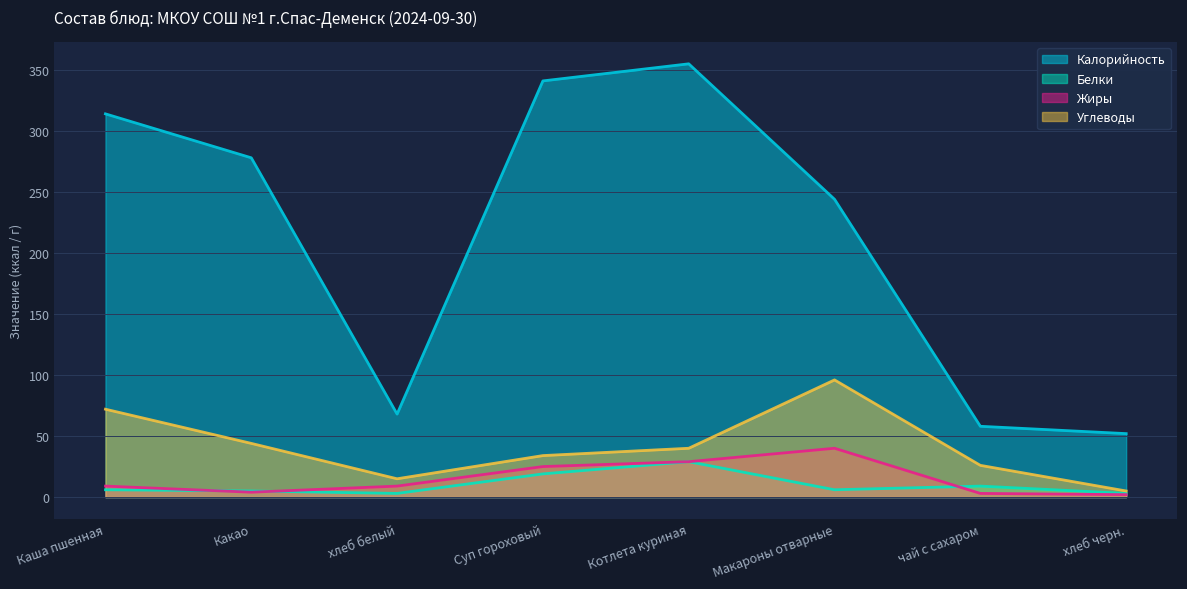

The Калорийность series shows 21 at хлеб черн.. True or false?

False